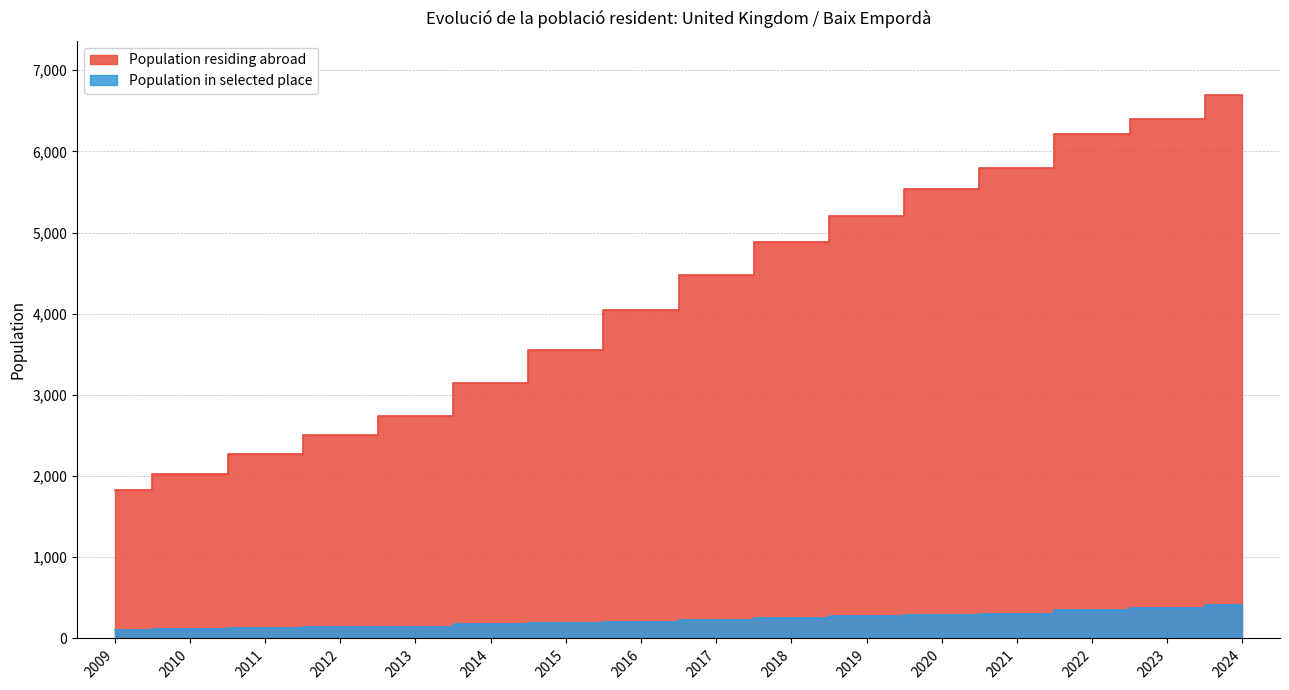

What is the spread (max minus min) of values at 2015?

3363